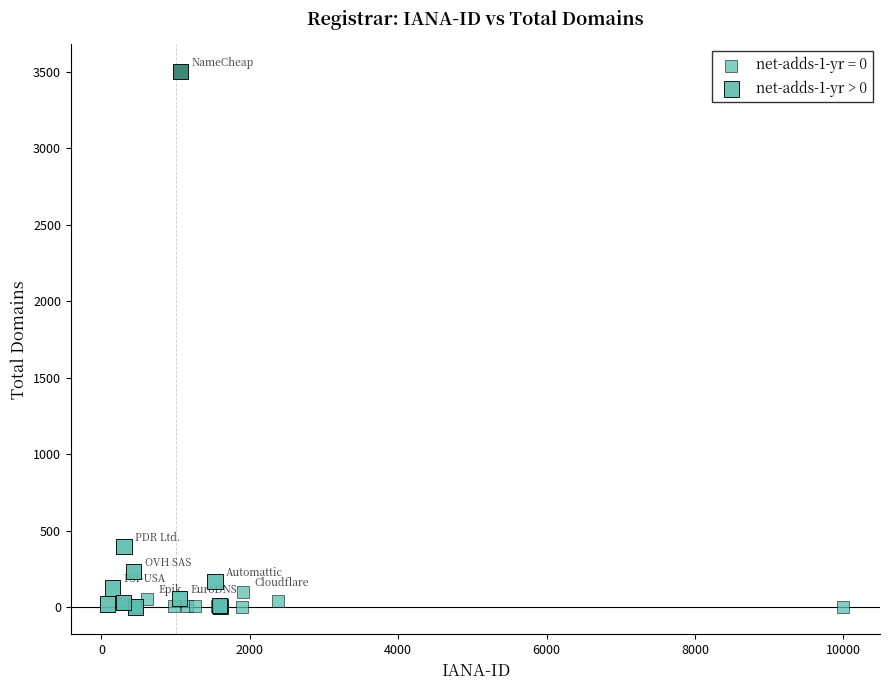

Which series reaches the maximum Y coordinate?

net-adds-1-yr > 0